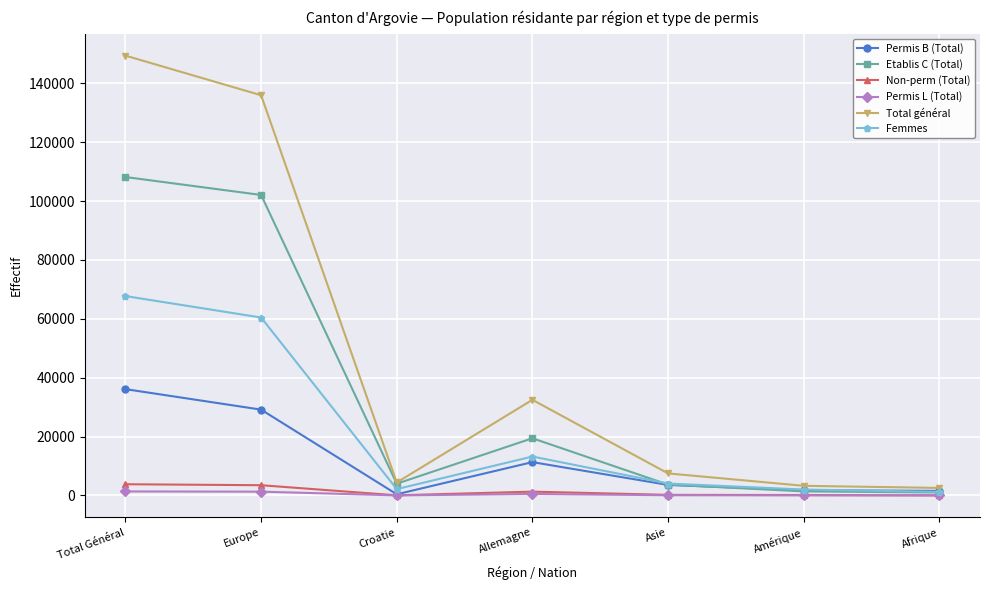

Rank the series by their maximum value, from lowest to highest.

Permis L (Total), Non-perm (Total), Permis B (Total), Femmes, Etablis C (Total), Total général